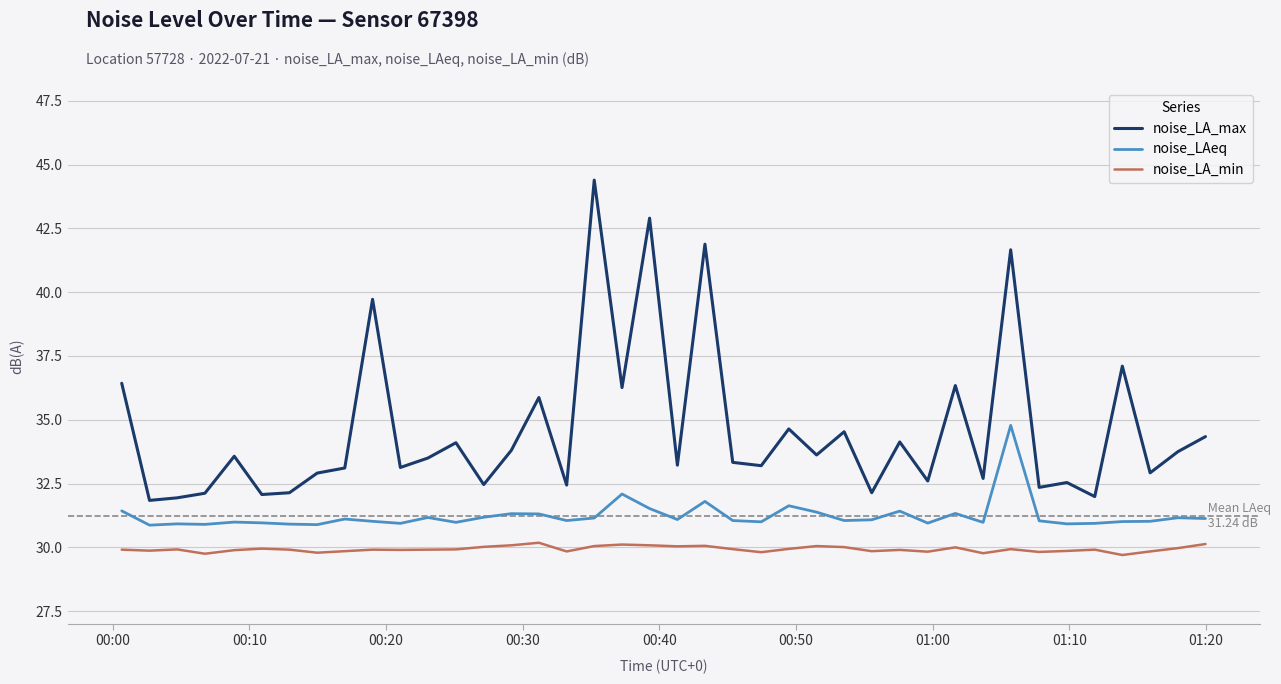

List the series in order of their peak value, highest first.

noise_LA_max, noise_LAeq, noise_LA_min